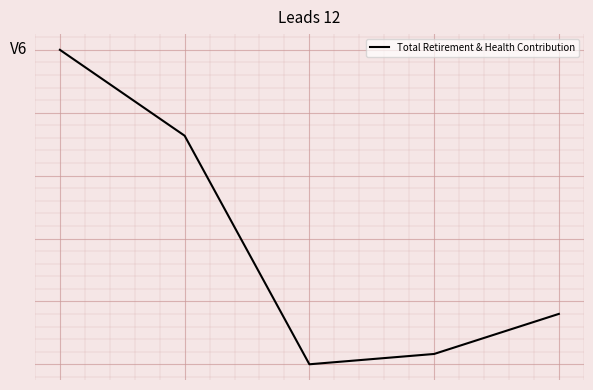

Is this an area chart (filled region under the line)?

No